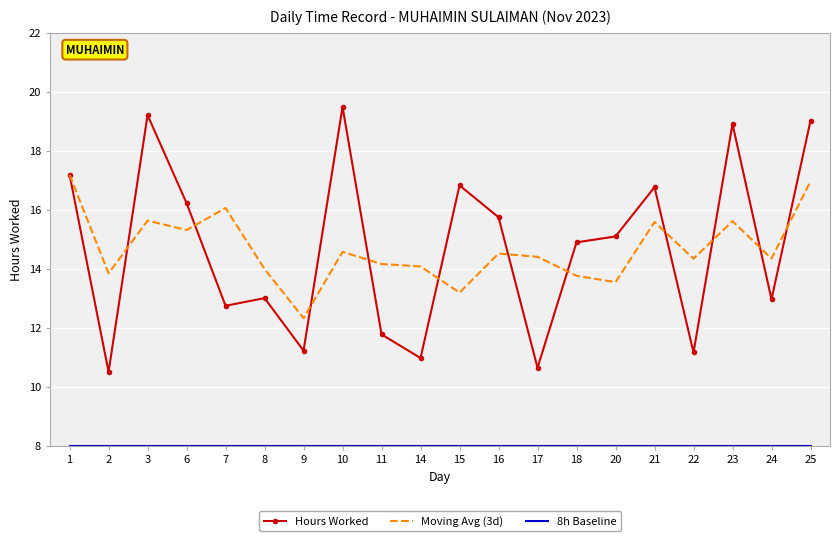

The Moving Avg (3d) series shows 19.6 at 11. True or false?

False